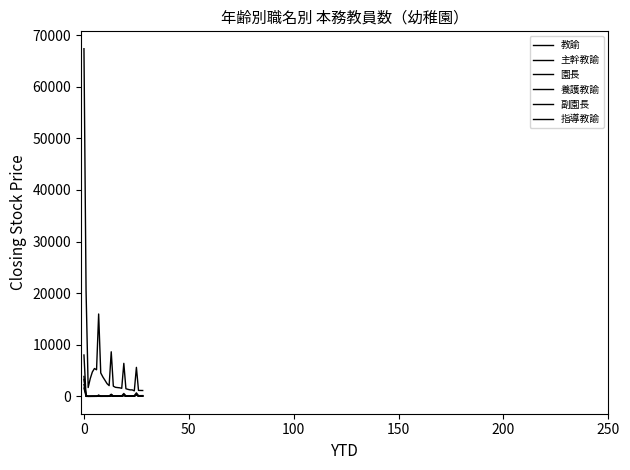

What is the sum of all 指導教諭 values?

3587